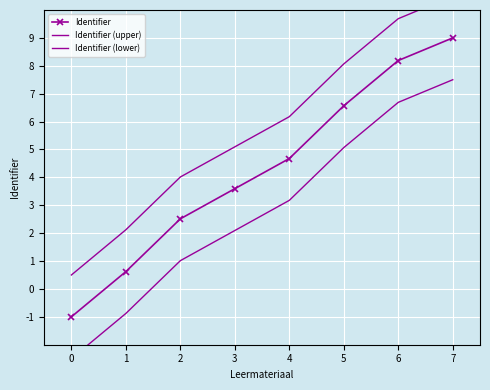

What is the approximate value of Identifier at 7?

9.0